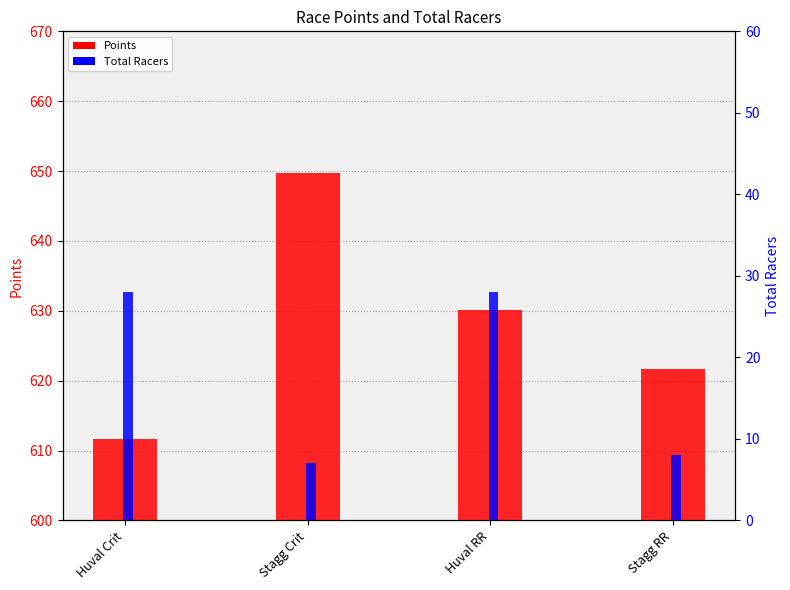

What value does the Points series have at Huval Crit?

611.7